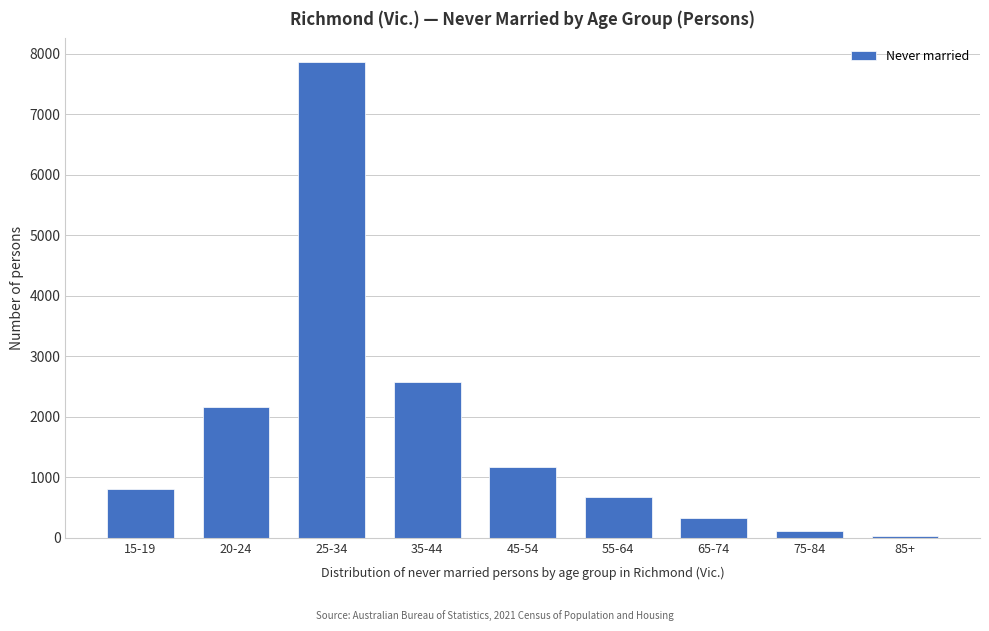

Reading right to left, transcribe all the data shown in this chart.

85+=25	75-84=115	65-74=330	55-64=681	45-54=1168	35-44=2572	25-34=7861	20-24=2159	15-19=801